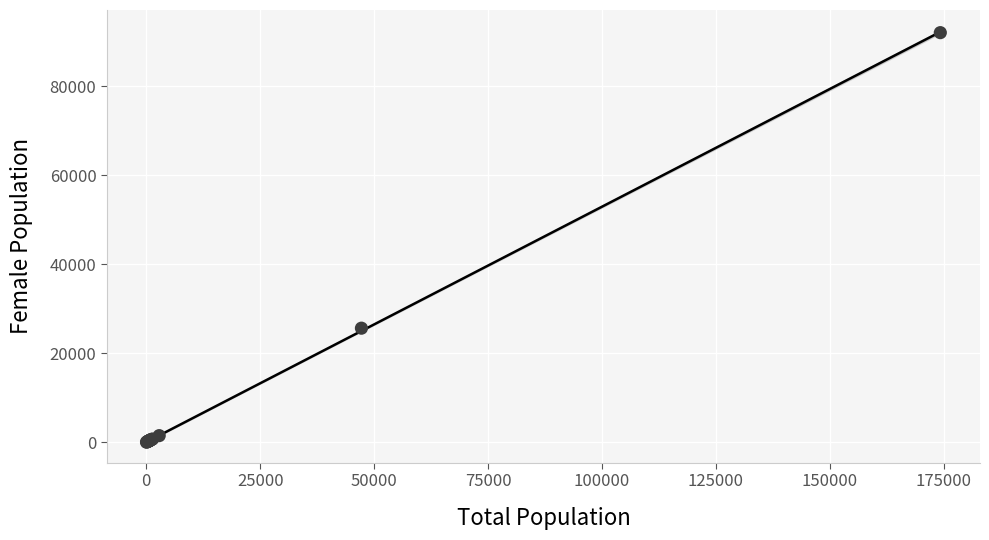

What Y value in the scatter plot is closest to 46031?

25634